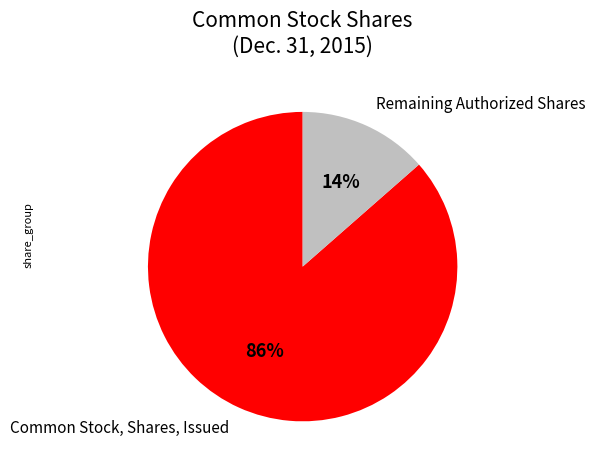

True or false: Remaining Authorized Shares accounts for 5% of the total.

False